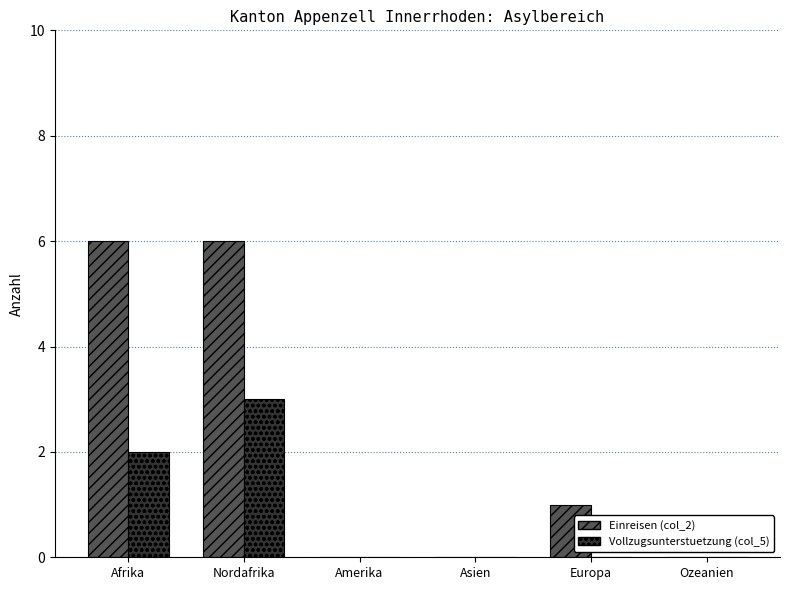

Are the bars grouped side by side (vs. stacked)?

Yes